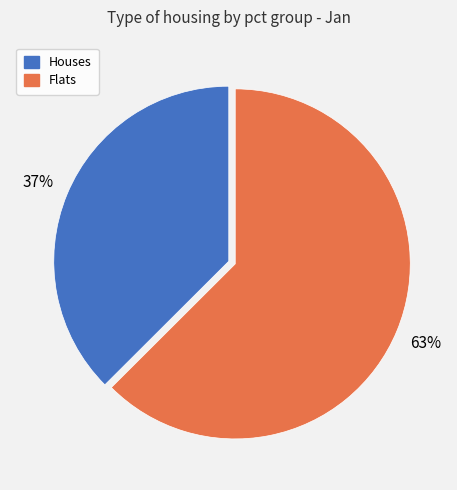

How many slices are in this pie chart?

2